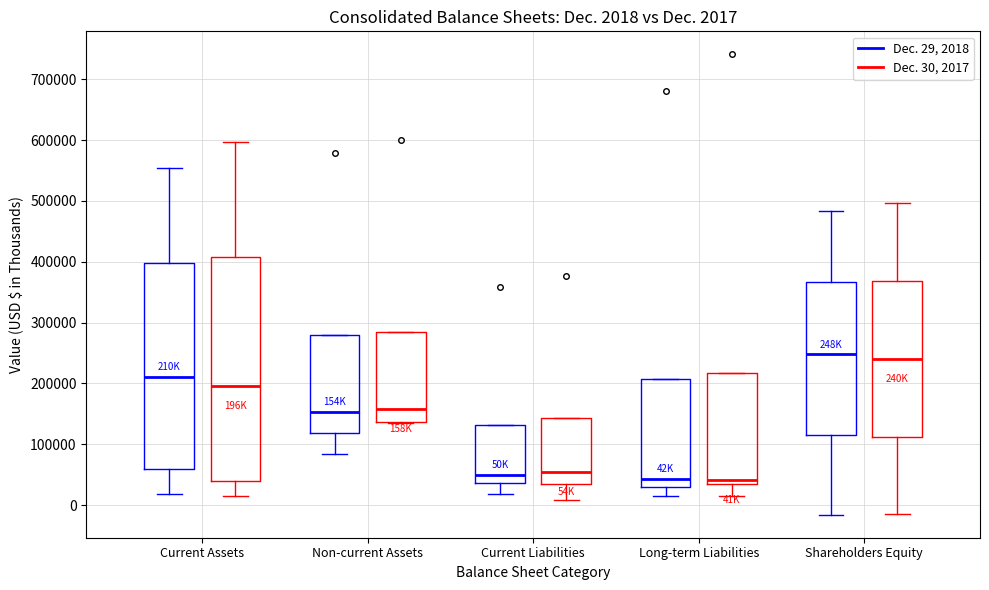

Which box is the tallest, from its lower edge to its upper edge?

Current Assets (Dec. 30, 2017)